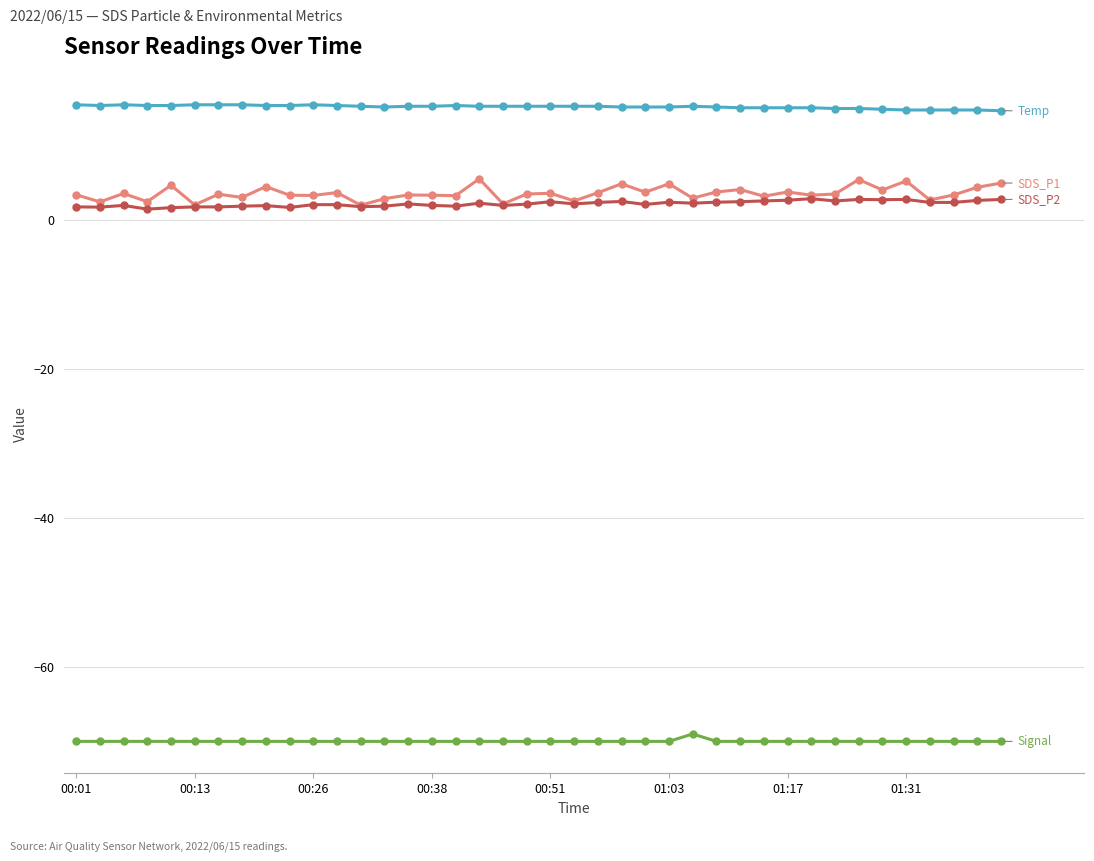

What is the greatest value displayed?

15.4